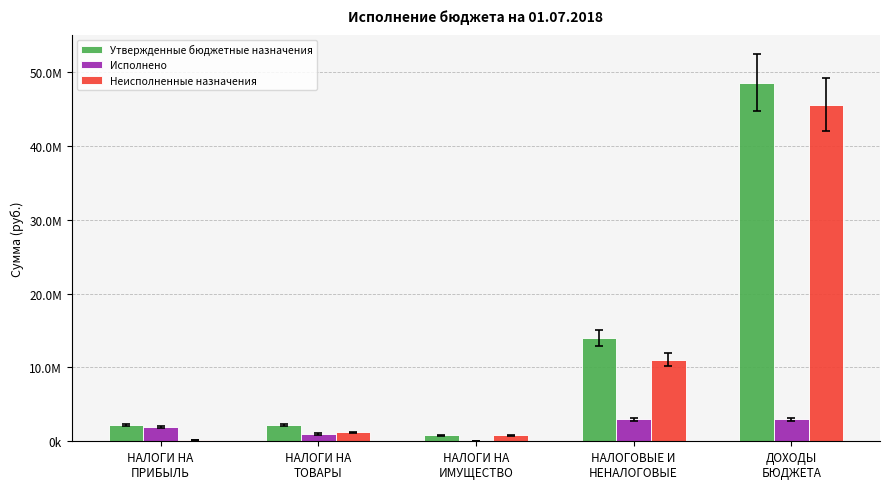

What are all the series names shown in the legend?

Утвержденные бюджетные назначения, Исполнено, Неисполненные назначения